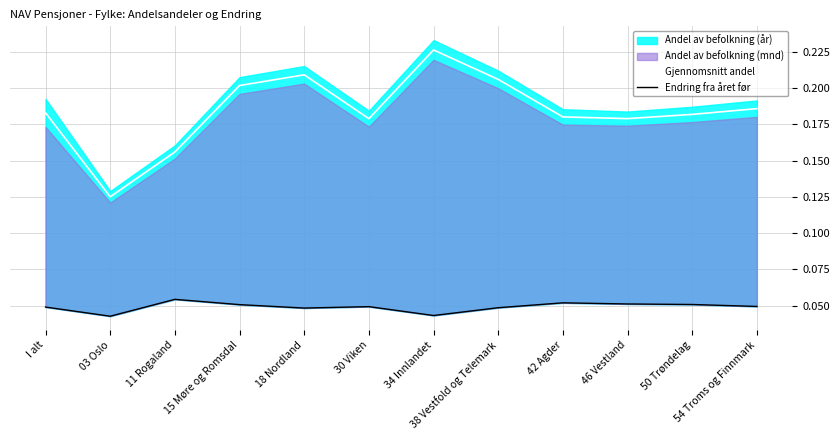

Which category has the lowest value in the Gjennomsnitt andel series?

03 Oslo